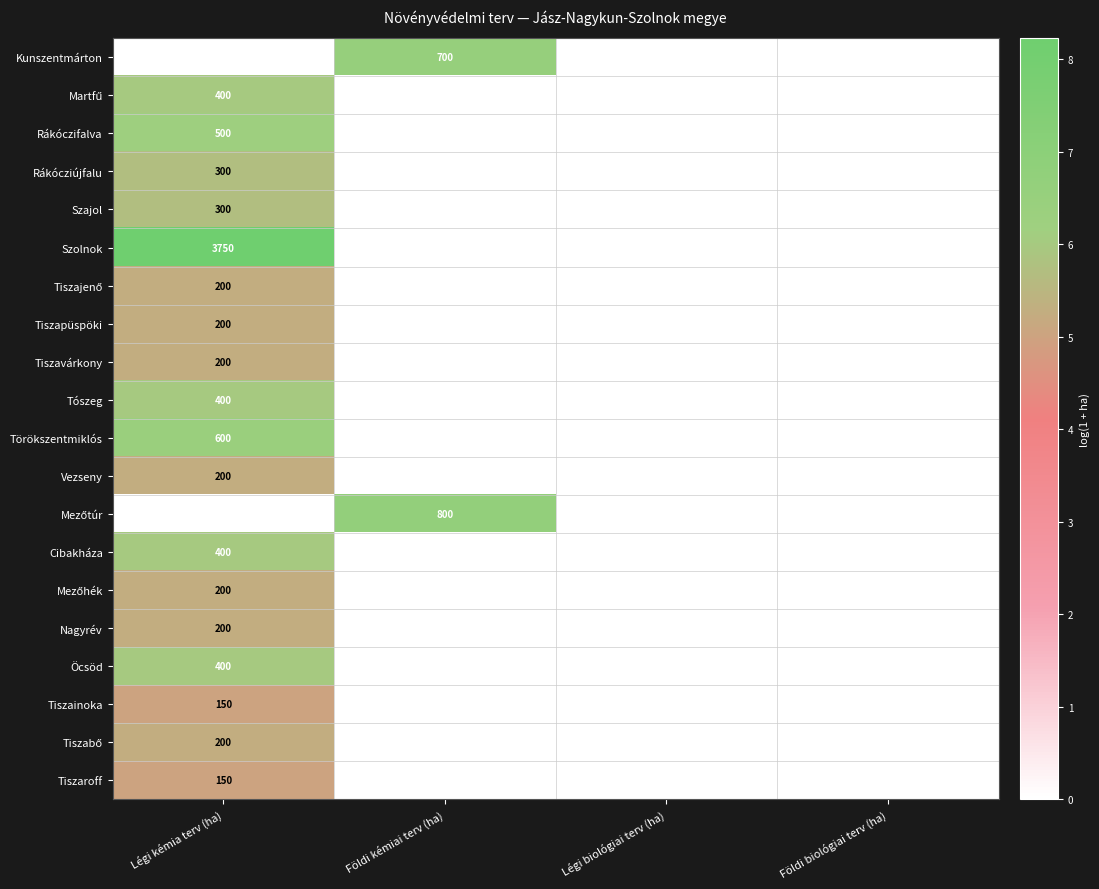

Is it true that Nagyrév equals 200 at Légi kémia terv (ha)?

True